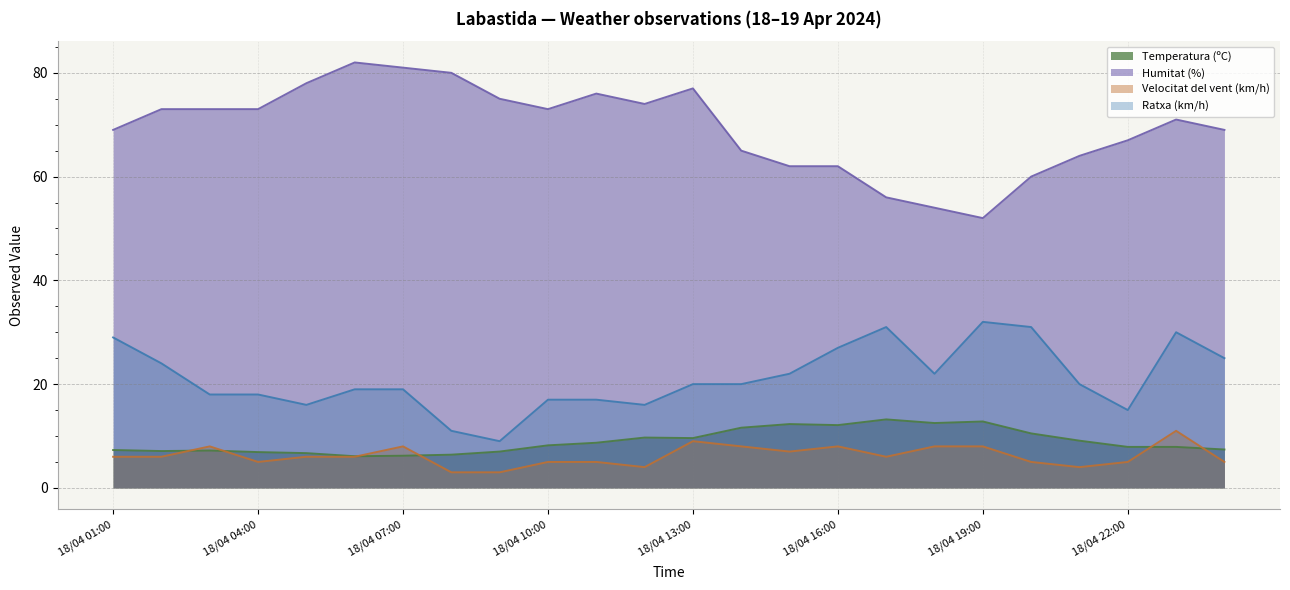

True or false: Humitat (%) has more than 0 points higher than both neighbors.

True